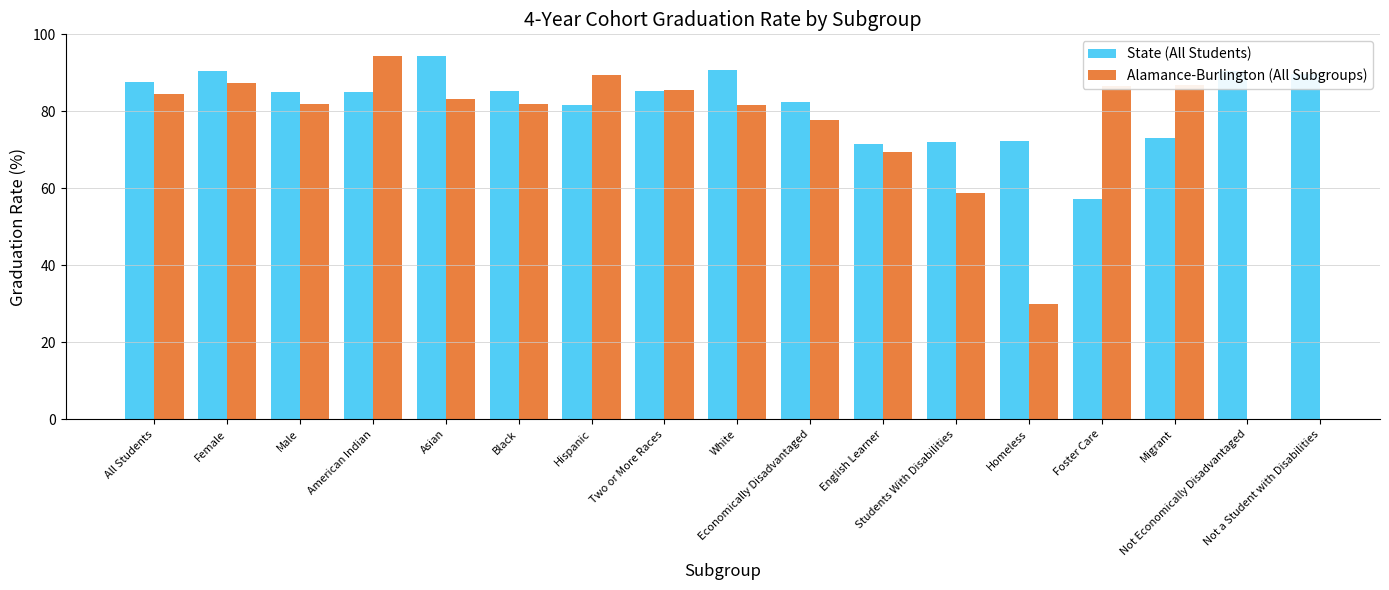

The State (All Students) series shows 81.7 at Hispanic. True or false?

True